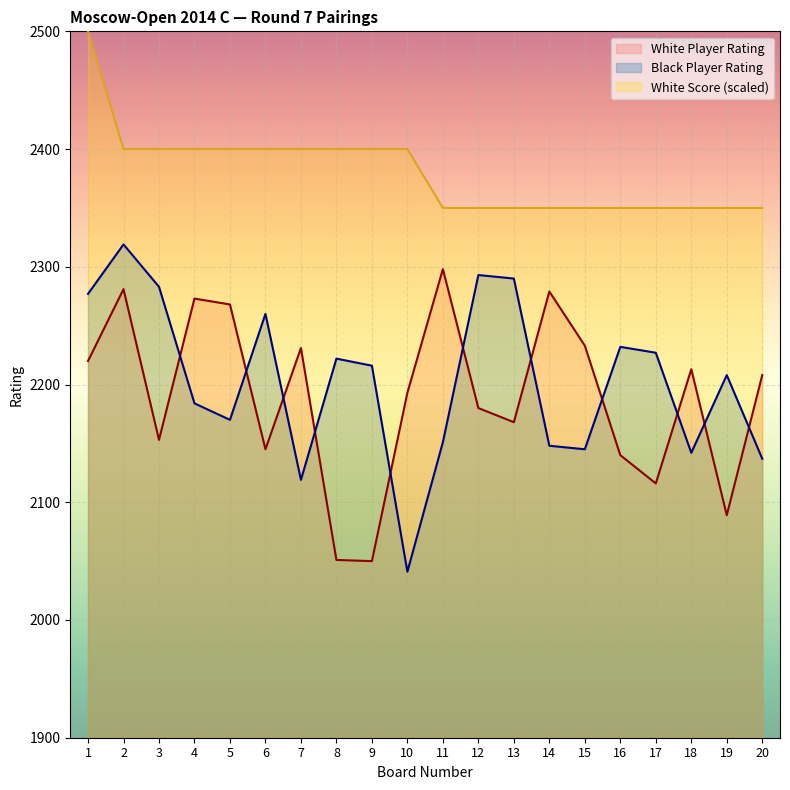

In White Player Rating, how many points are higher than both neighbors (excluding endpoints)?

6